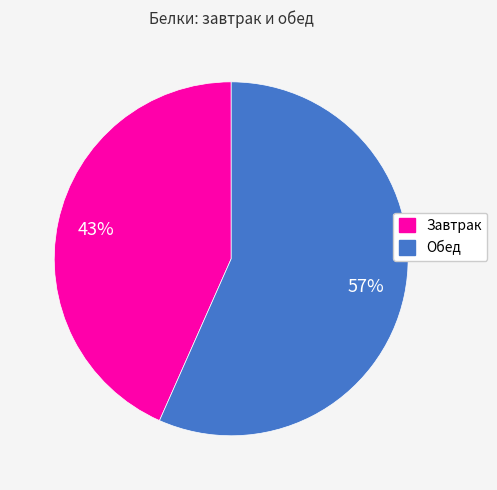

Is there a majority slice in this chart?

Yes